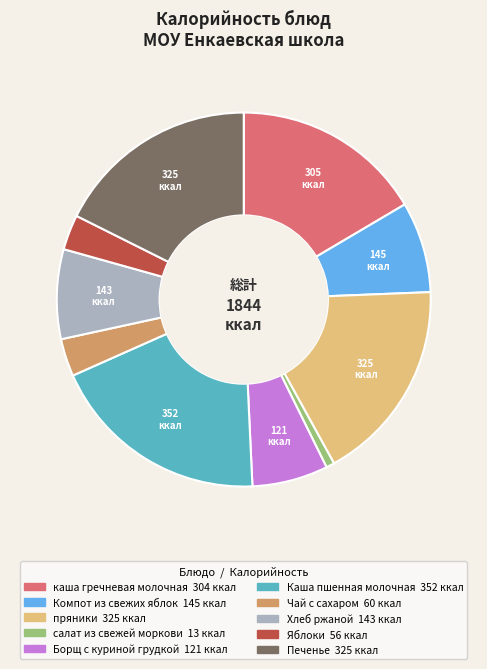

What is the ratio of the value at Печенье to the value at Каша пшенная молочная?

0.9